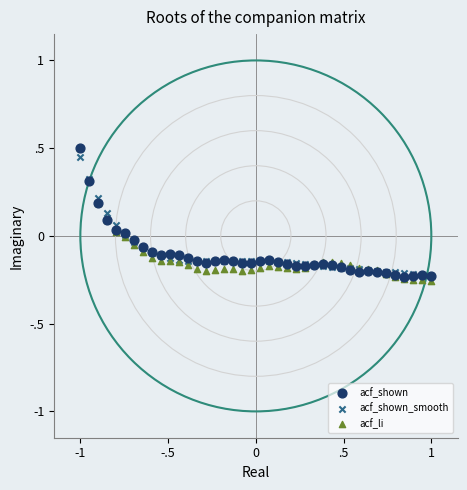

Which series has the widest spread of Y values?

acf_li